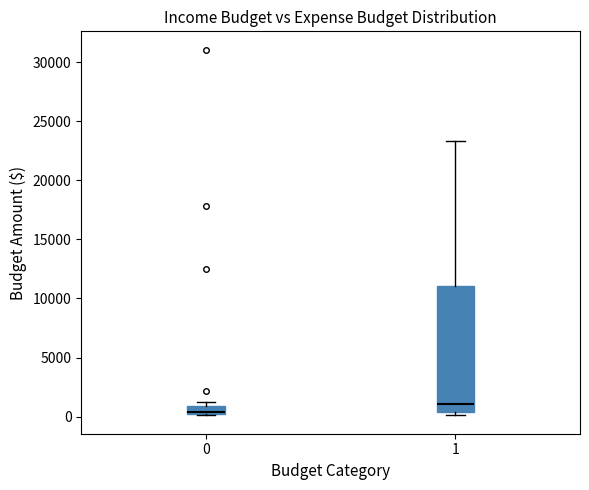

Comparing the boxes themselves (not the whiskers), which one is the tallest?

1